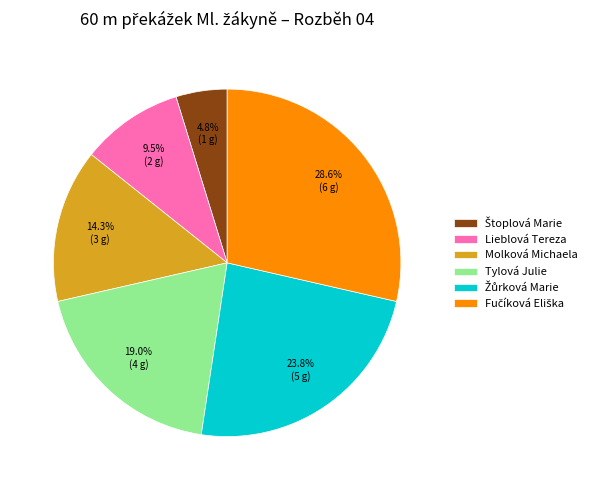

Does Lieblová Tereza account for over 50% of the chart?

No